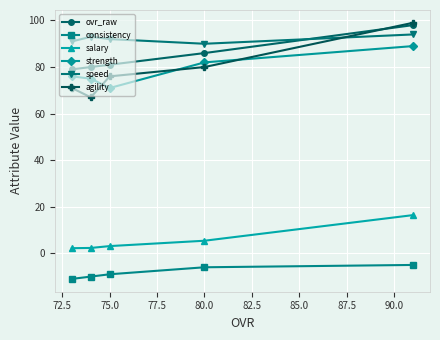

What is the maximum value shown in the chart?

99.0